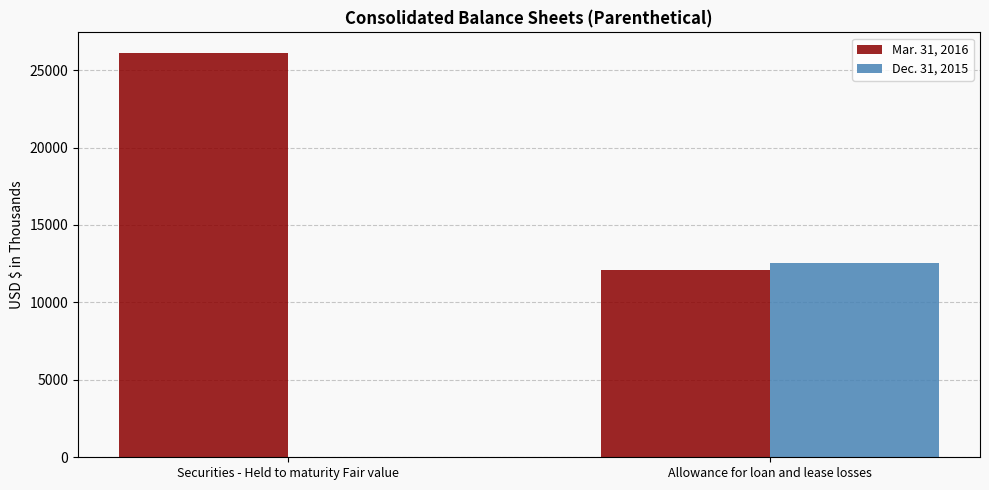

Which category has the highest value in the Dec. 31, 2015 series?

Allowance for loan and lease losses